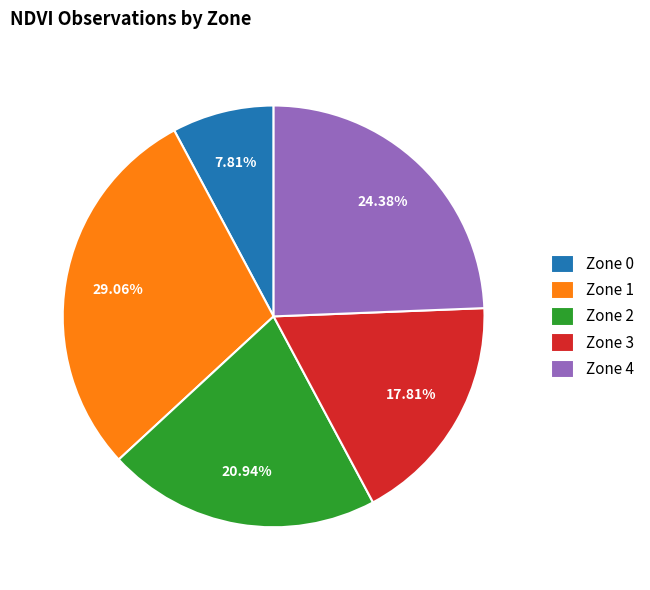

Is there any slice that represents more than half of the pie?

No